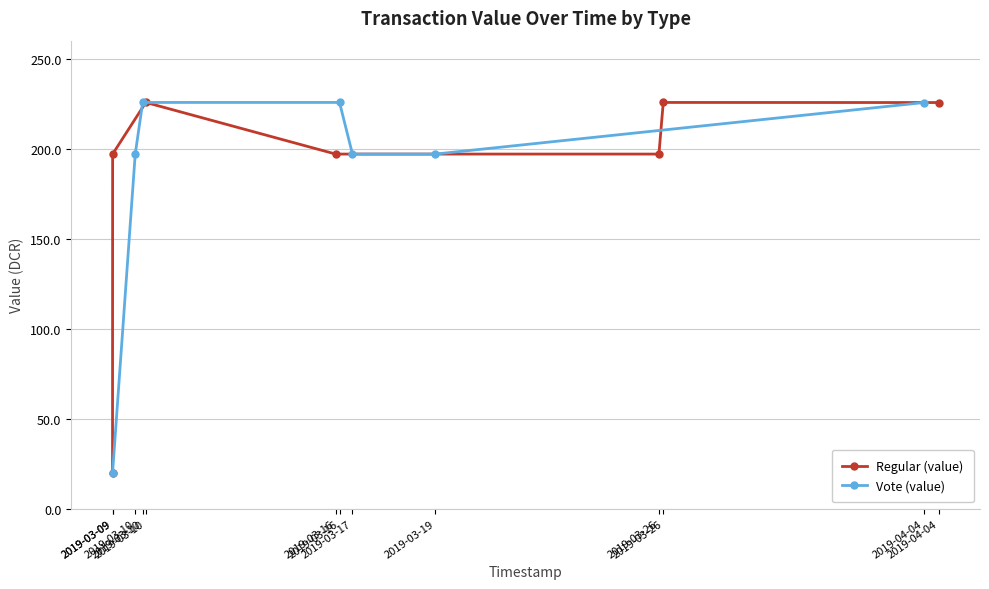

How many lines are shown in the chart?

2